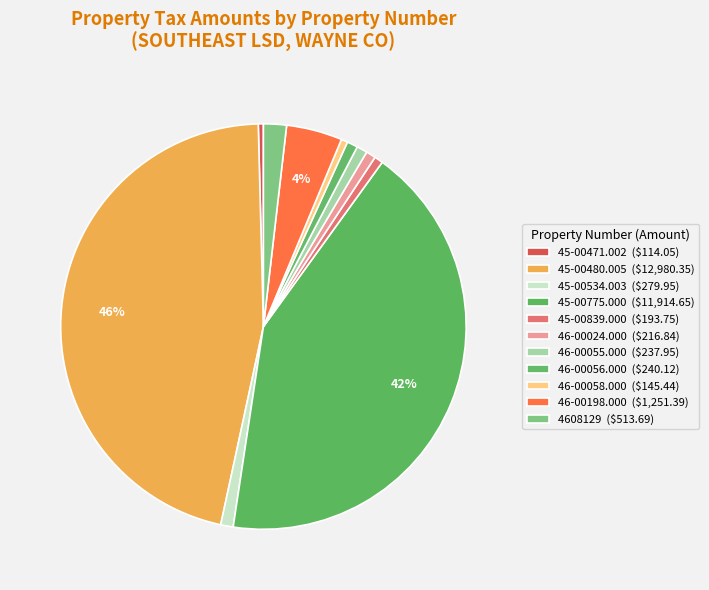

How many slices are in this pie chart?

11